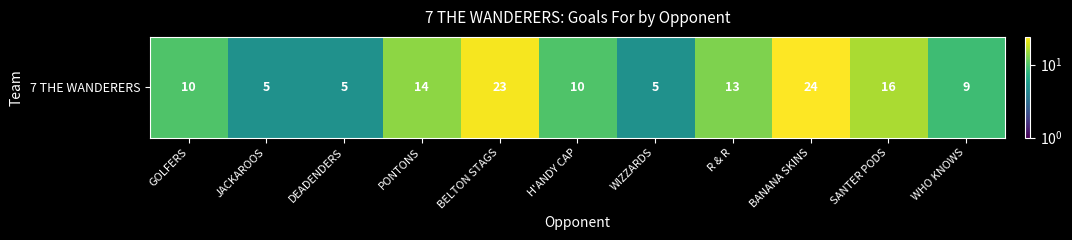

What is the average value?

12